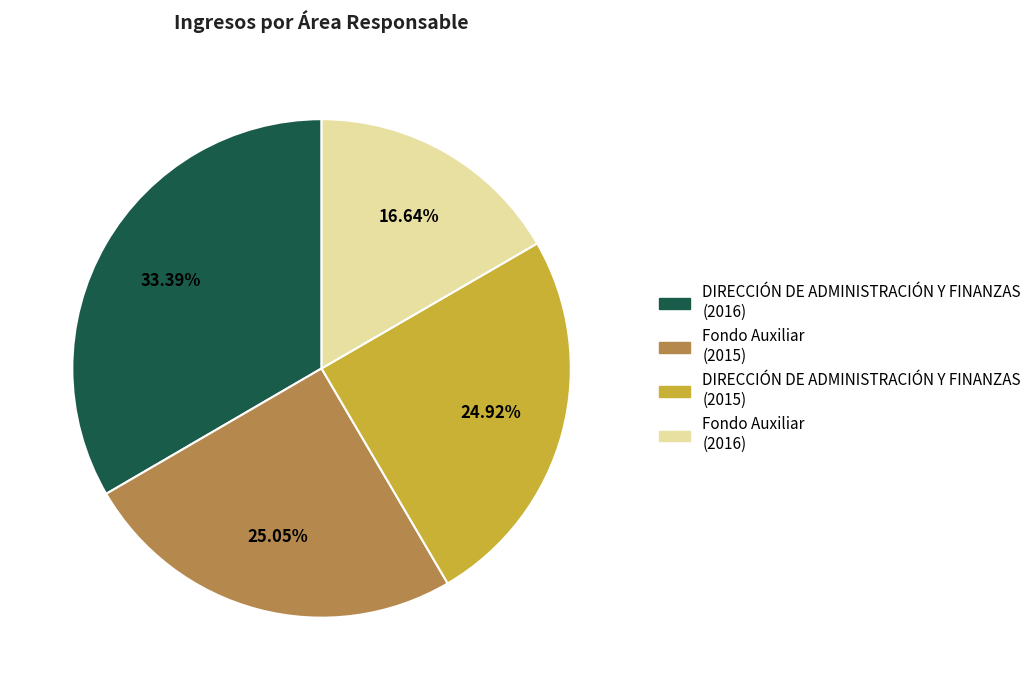

Does any single category account for the majority?

No